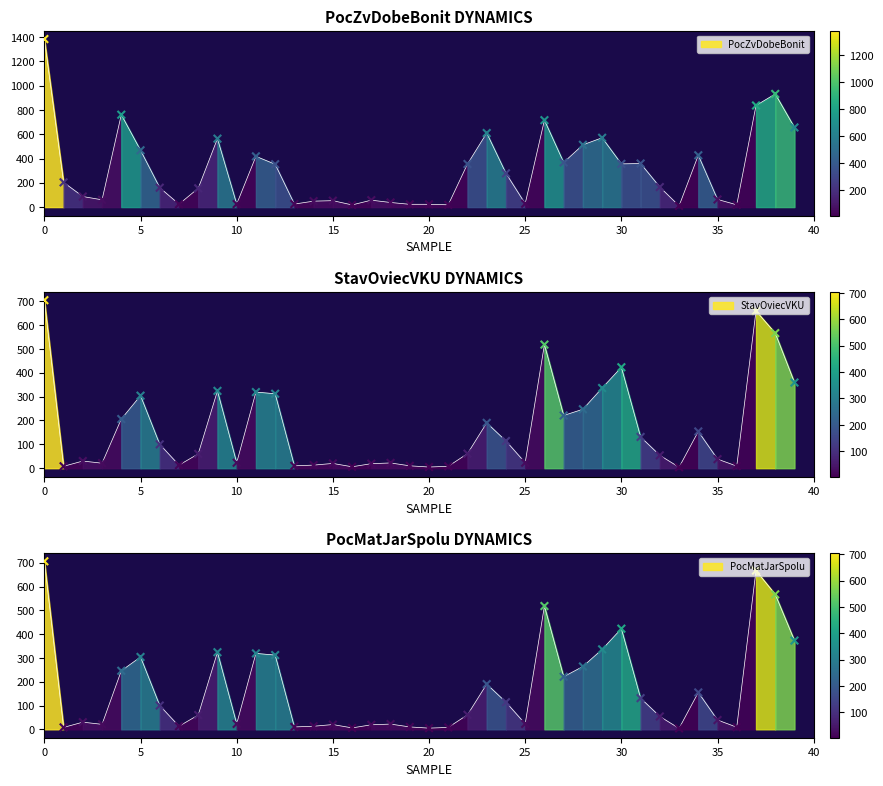

Which series has the largest total across all categories?

PocZvDobeBonit